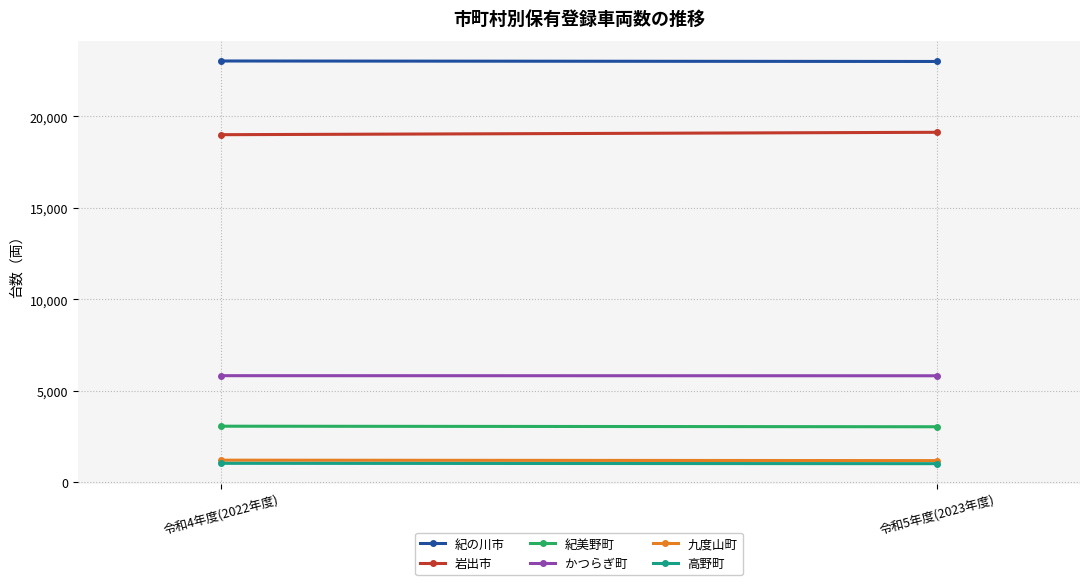

True or false: 岩出市 has a value of 19003 at 令和4年度(2022年度).

True